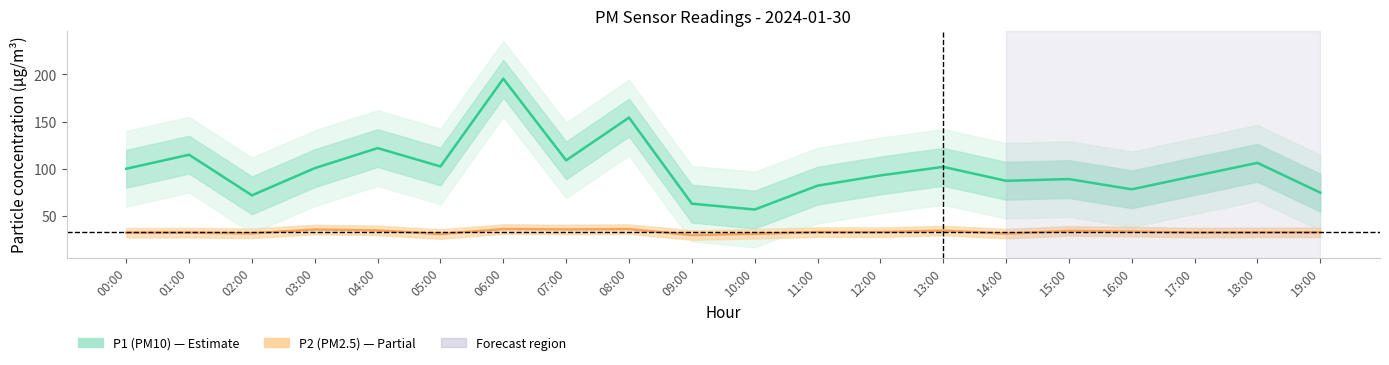

What is the total value across all series at 18:00?

138.9